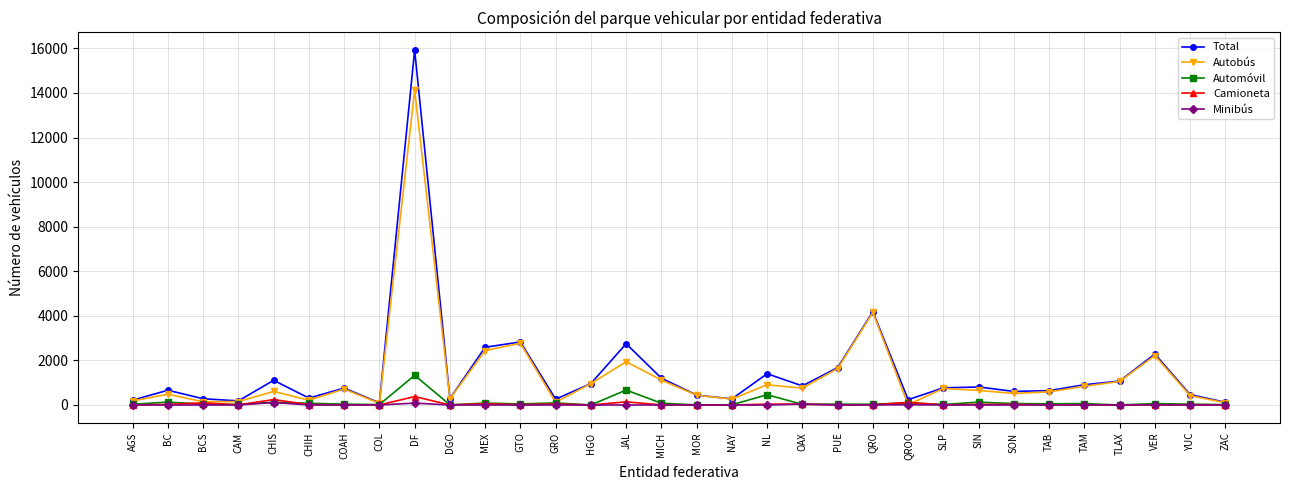

What is the average value of the Camioneta series?

41